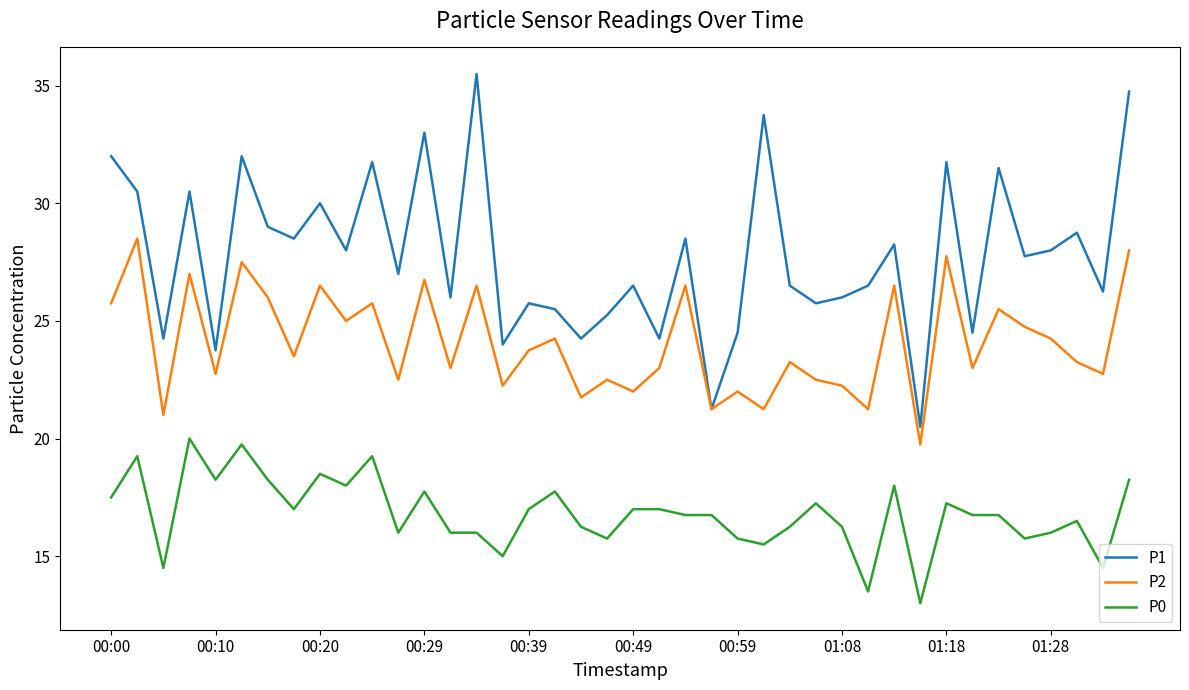

Rank the series by their maximum value, from highest to lowest.

P1, P2, P0